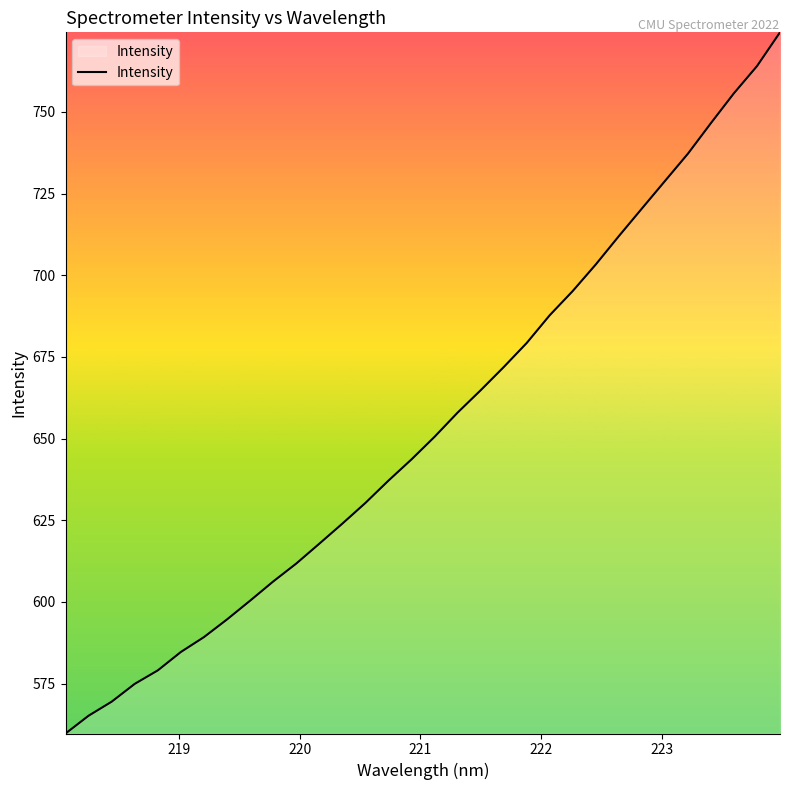

Reading left to right, extract all data points from this chart.

559.7	565.2	569.5	574.9	579.1	584.7	589.2	594.6	600.4	606.2	611.7	617.8	624.0	630.3	637.1	643.6	650.5	657.9	664.8	671.9	679.2	687.7	695.2	703.3	712.0	720.4	728.8	737.2	746.6	755.7	764.0	774.3